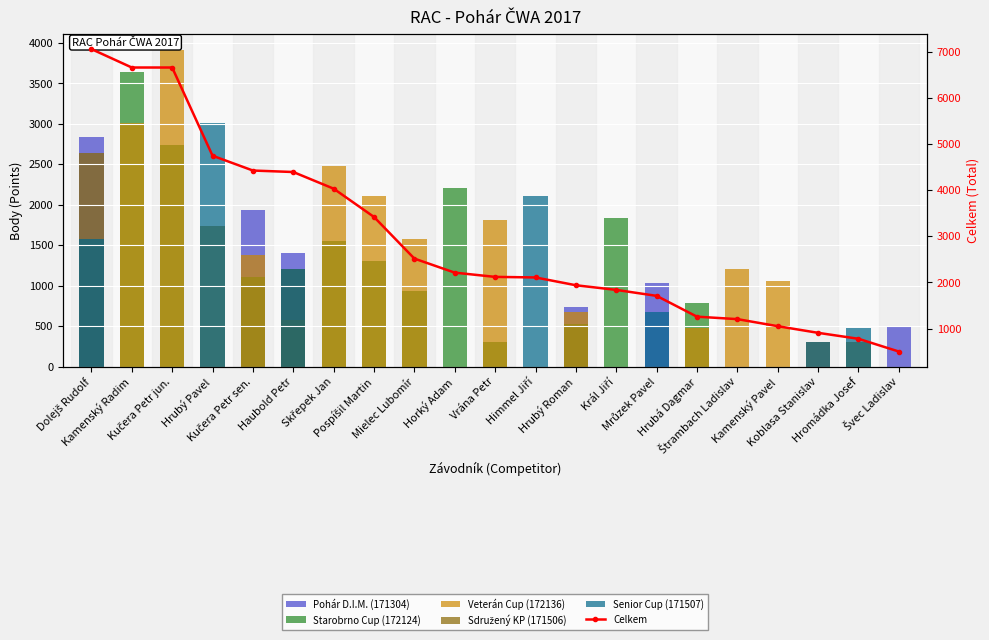

Reading left to right, what are all the values shown in this chart?

Pohár D.I.M. (171304): 2838	0	0	0	1935	1407	0	0	0	0	0	0	741	0	1032	0	0	0	303	0	504
Starobrno Cup (172124): 0	3645	2742	0	1110	0	1548	1310	936	2213	303	0	521	1839	0	782	0	0	0	0	0
Veterán Cup (172136): 0	3012	3915	0	1380	574	2484	2109	1581	0	1818	0	678	0	0	477	1206	1053	303	0	0
Sdružený KP (171506): 2637	0	0	1734	0	1206	0	0	0	0	0	0	0	0	0	0	0	0	0	303	0
Senior Cup (171507): 1581	0	0	3012	0	1206	0	0	0	0	0	2109	0	0	678	0	0	0	303	477	0
Celkem: 7056	6657	6657	4746	4425	4393	4032	3419	2517	2213	2121	2109	1940	1839	1710	1259	1206	1053	909	780	504